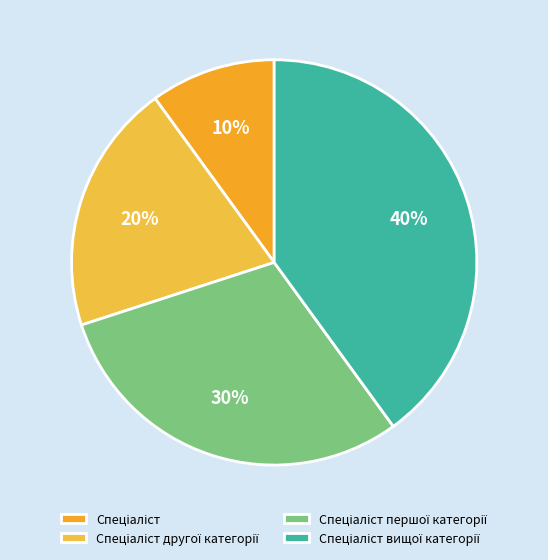

Is the sum of Спеціаліст першої категорії and Спеціаліст вищої категорії greater than half?

Yes